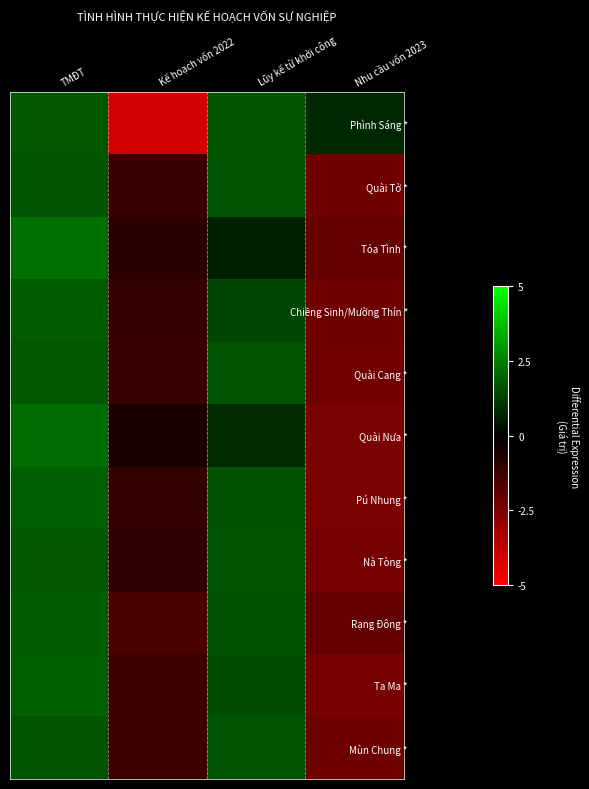

Between Kế hoạch vốn 2022 and TMĐT, which is larger?

TMĐT